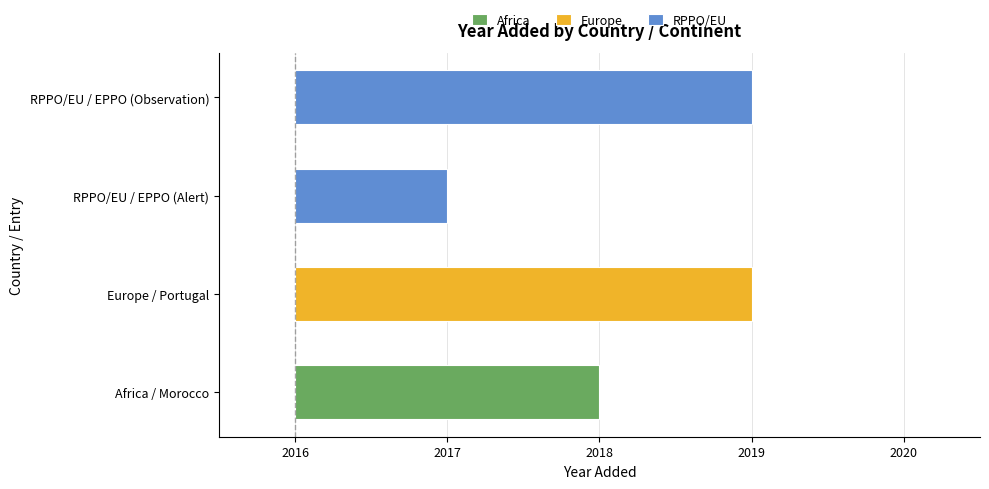

What is the difference between the values at Africa / Morocco and RPPO/EU / EPPO (Alert)?

1